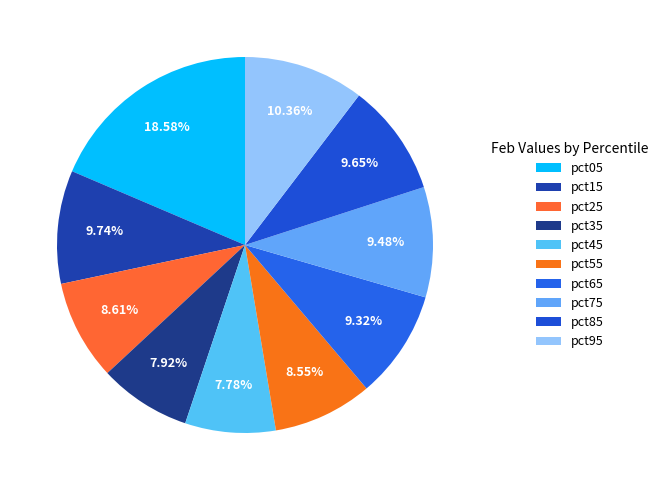

Does pct05 represent more than half of the total?

No